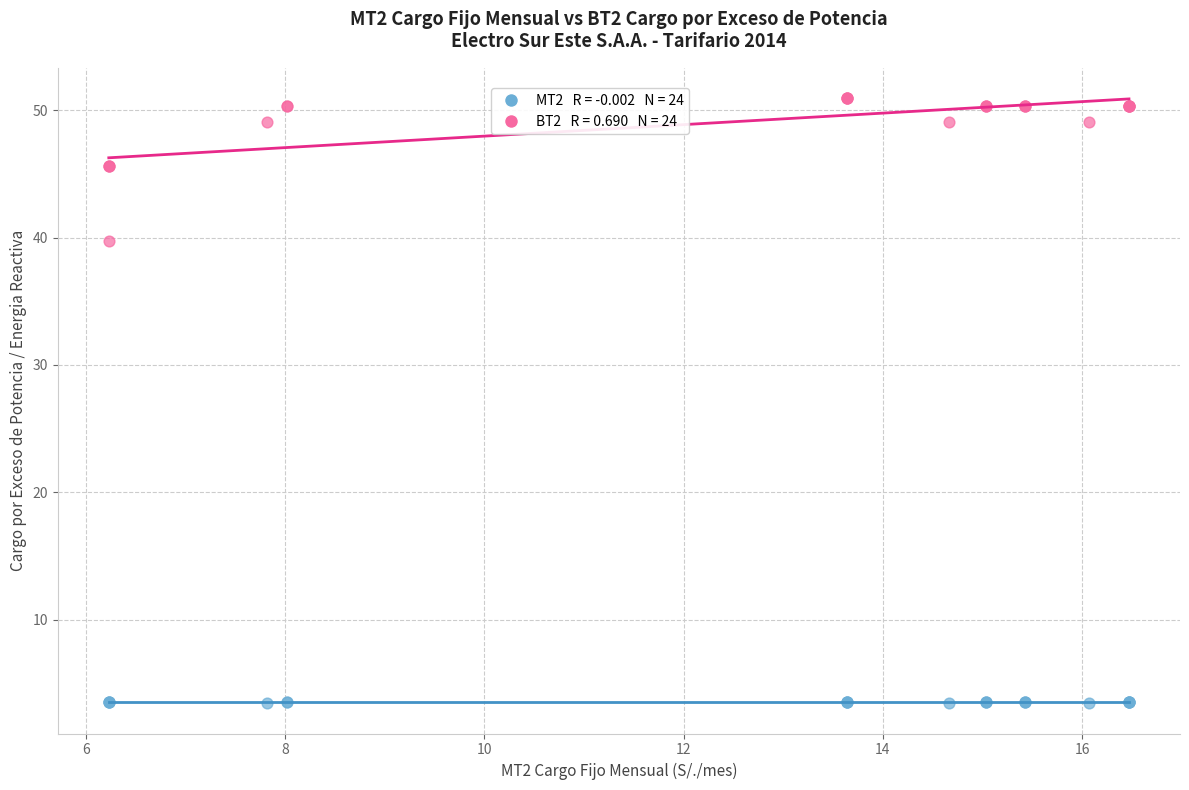

Across all series, what Y value is closest to 27?

39.8